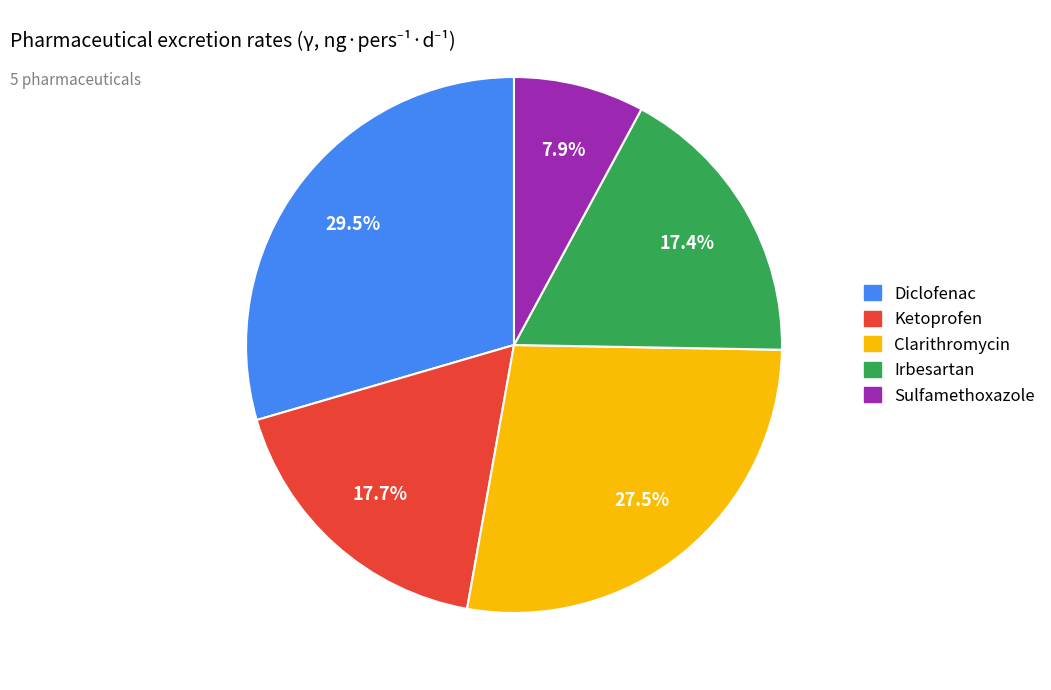

To the nearest percent, what portion does Ketoprofen represent?

18%